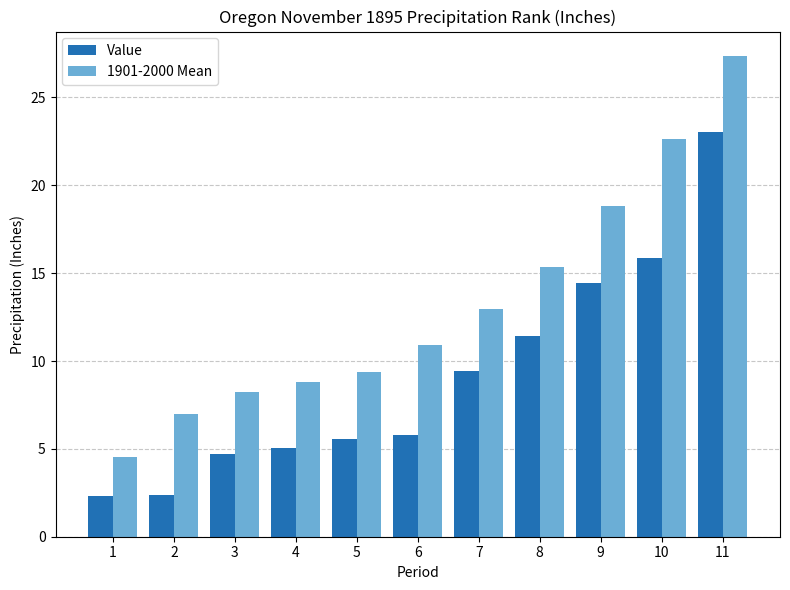

What is the minimum value shown in the chart?

2.3